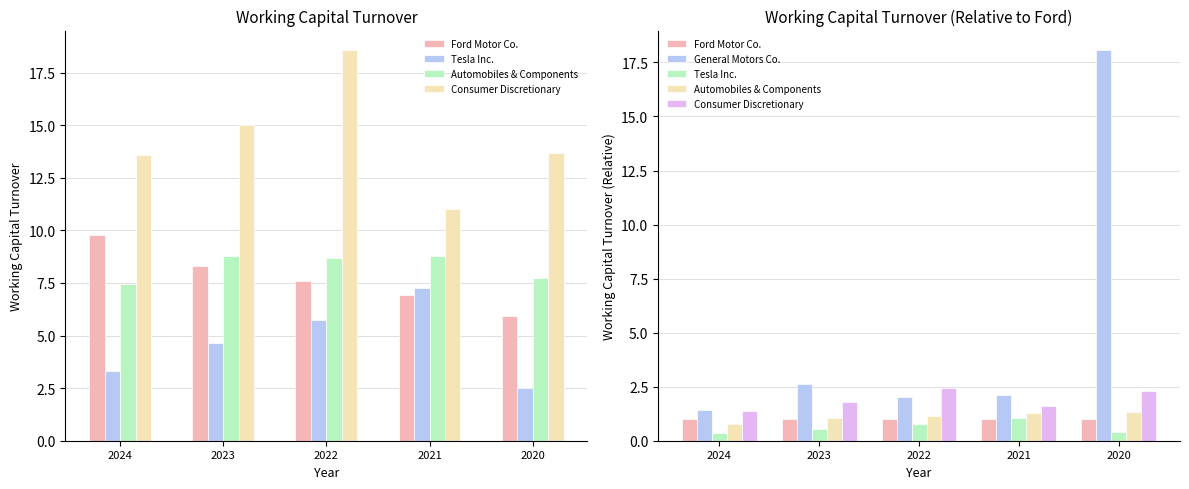

Is it true that Ford Motor Co. equals 0.5 at 2021?

False